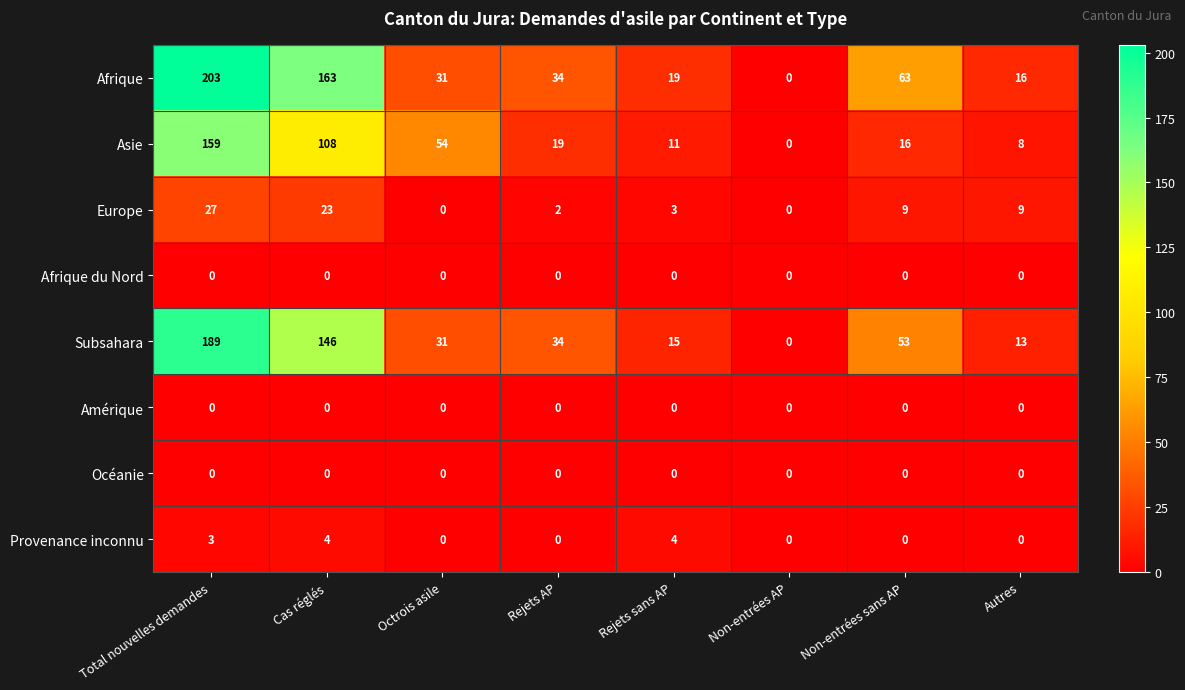

What is the total value across all series at Octrois asile?

116